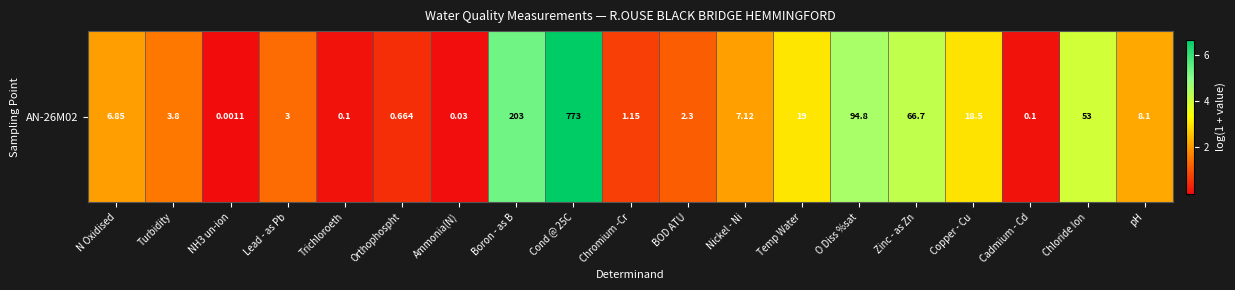

The chart shows a value of 2.5 at Turbidity. True or false?

False